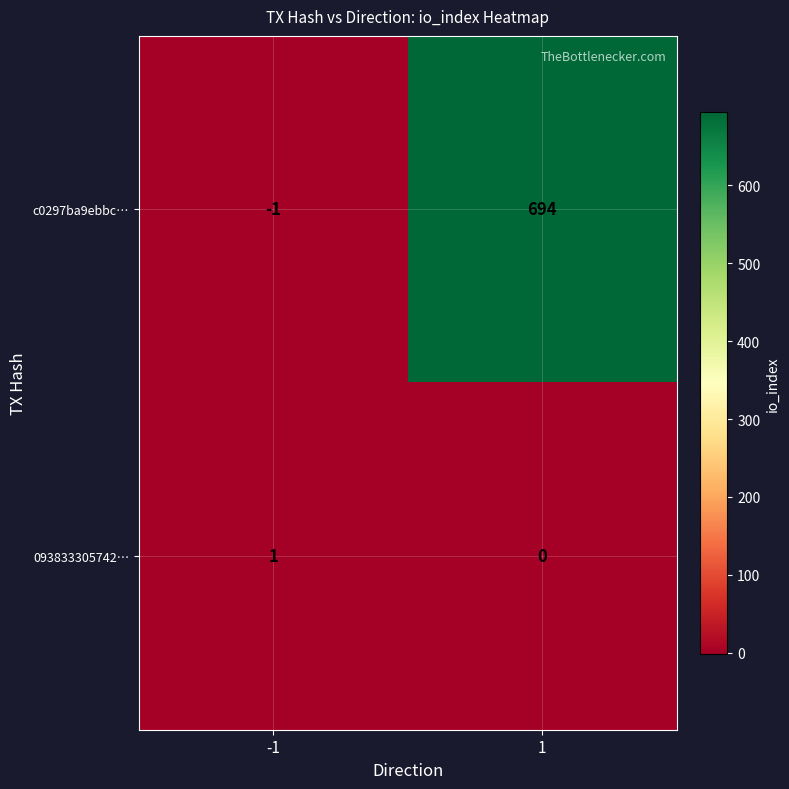

Which series has the largest range (max minus min)?

c0297ba9ebbc…